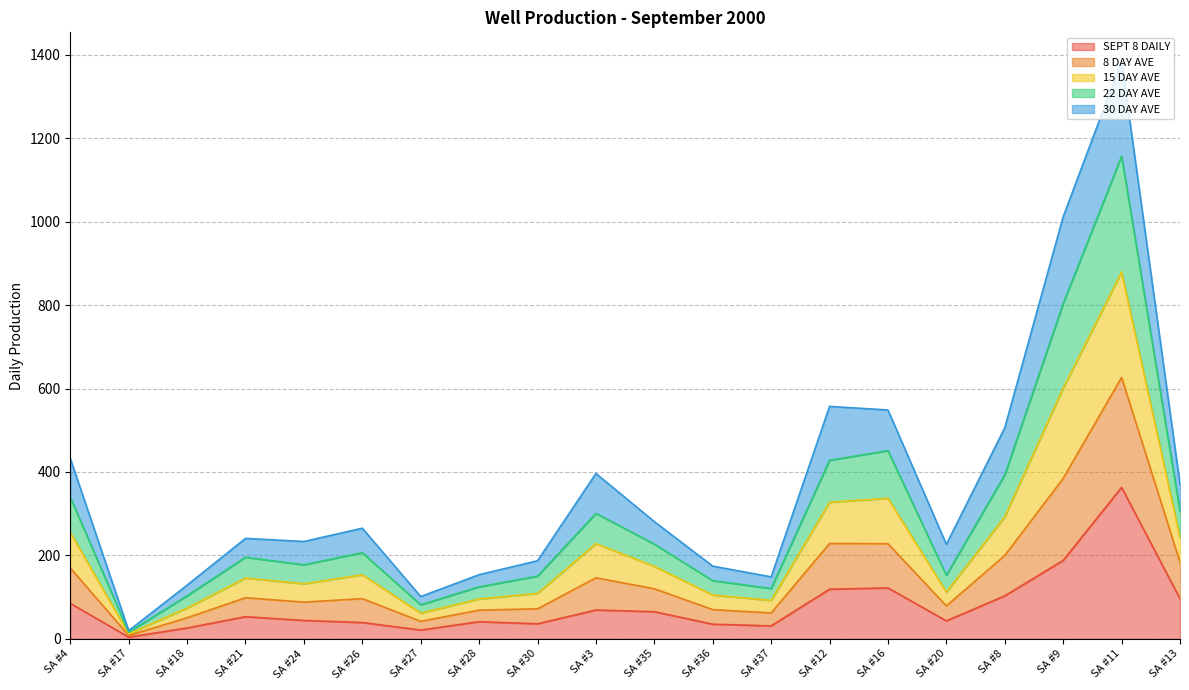

How many categories are shown in the chart?

20